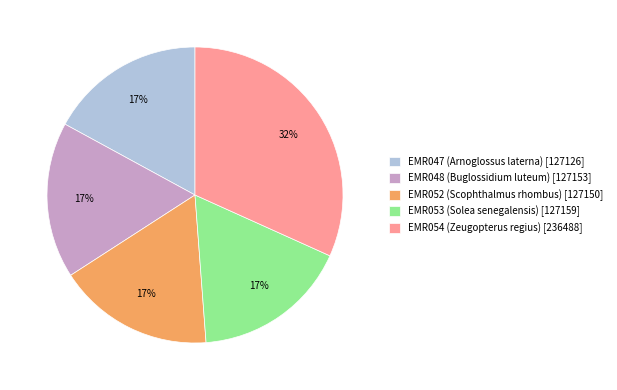

How many segments does this pie chart have?

5